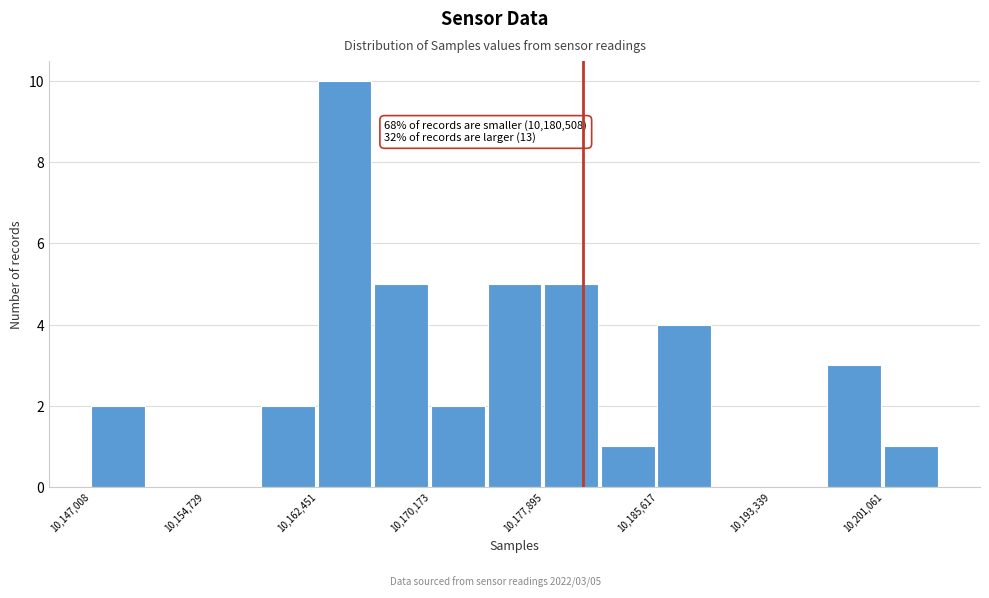

Read against the x-axis, roughly where is the centre of the tallest bar?

10164000